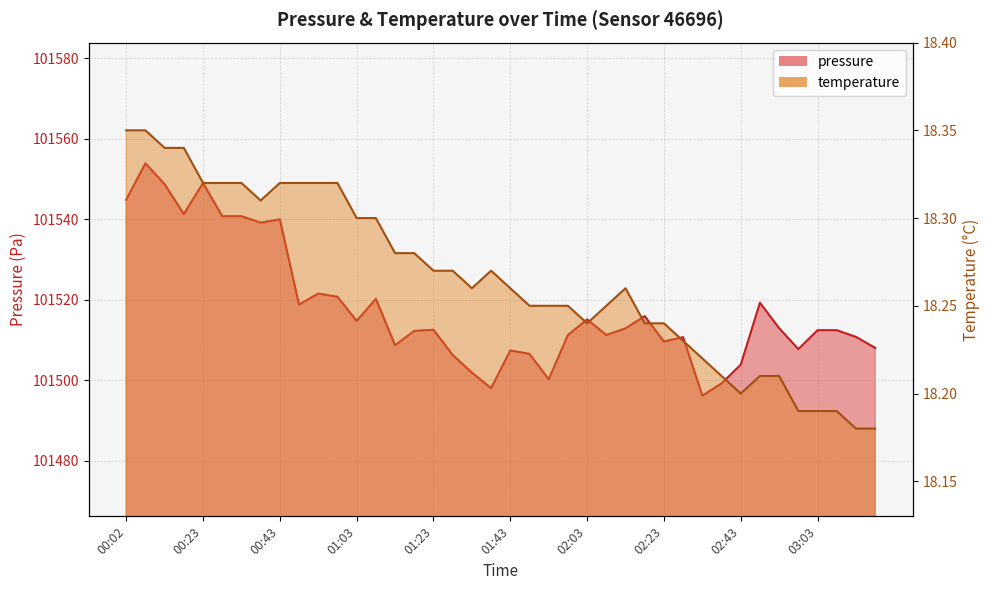

Reading left to right, transcribe all the data shown in this chart.

pressure: 101544.9	101553.9	101548.8	101541.3	101549.1	101540.8	101540.8	101539.2	101540.0	101518.8	101521.6	101520.8	101514.8	101520.3	101508.8	101512.3	101512.6	101506.3	101501.9	101498.1	101507.4	101506.6	101500.3	101511.3	101515.2	101511.3	101512.9	101516.0	101509.7	101510.8	101496.2	101499.2	101503.9	101519.3	101513.0	101507.8	101512.5	101512.5	101510.8	101508.1
temperature: 18.4	18.4	18.3	18.3	18.3	18.3	18.3	18.3	18.3	18.3	18.3	18.3	18.3	18.3	18.3	18.3	18.3	18.3	18.3	18.3	18.3	18.2	18.2	18.2	18.2	18.2	18.3	18.2	18.2	18.2	18.2	18.2	18.2	18.2	18.2	18.2	18.2	18.2	18.2	18.2